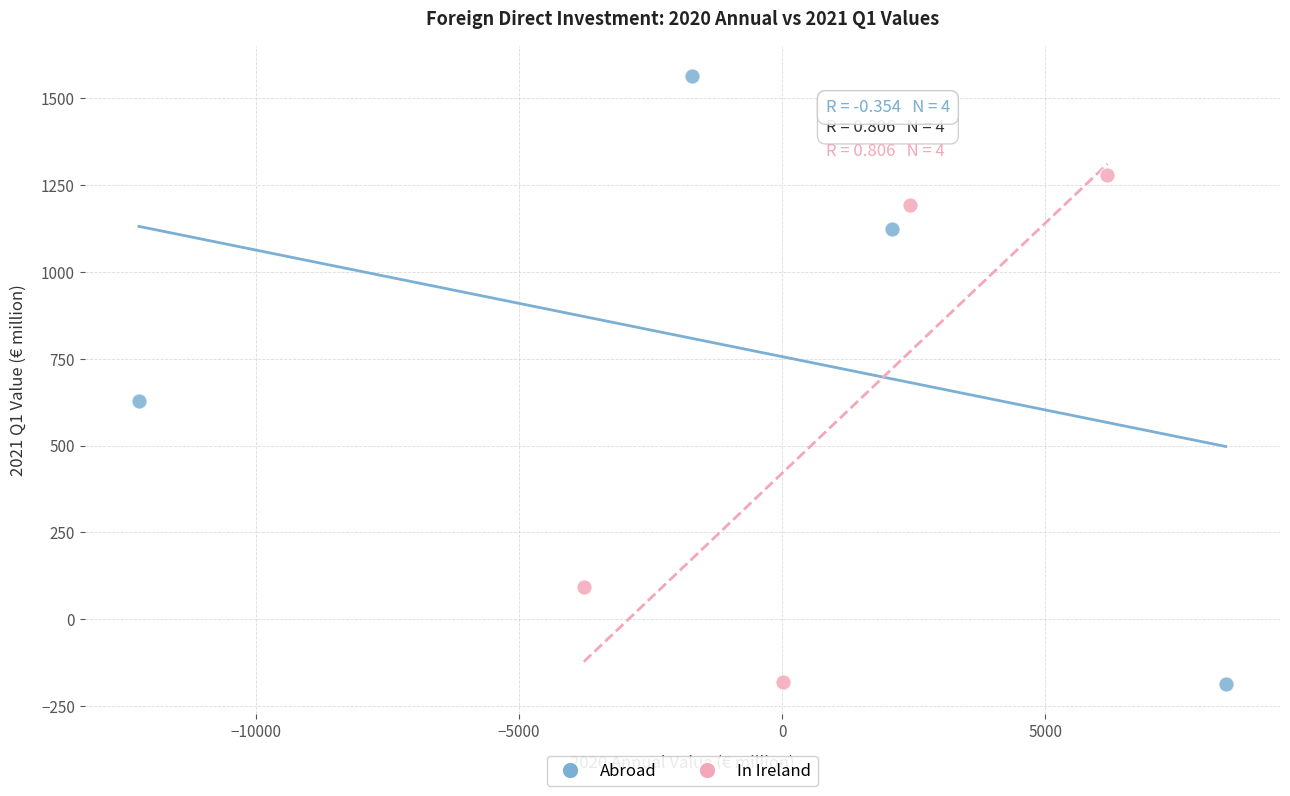

Which series reaches the maximum Y coordinate?

Abroad